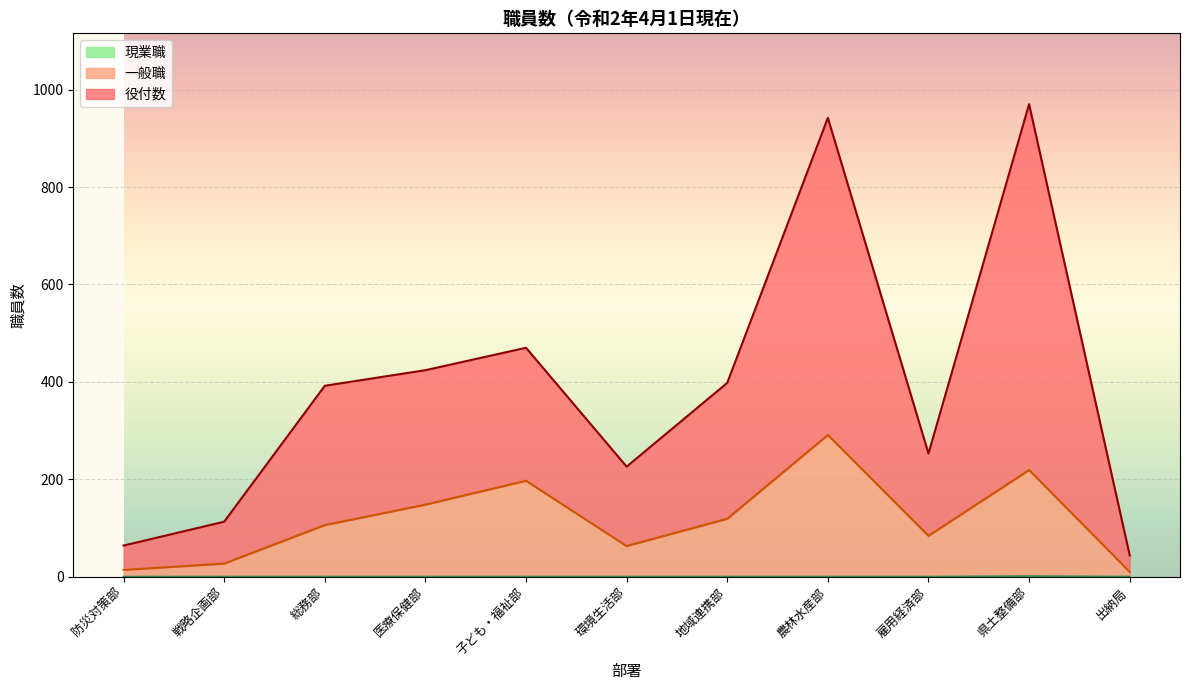

List the series in order of their overall mean, lowest first.

現業職, 一般職, 役付数